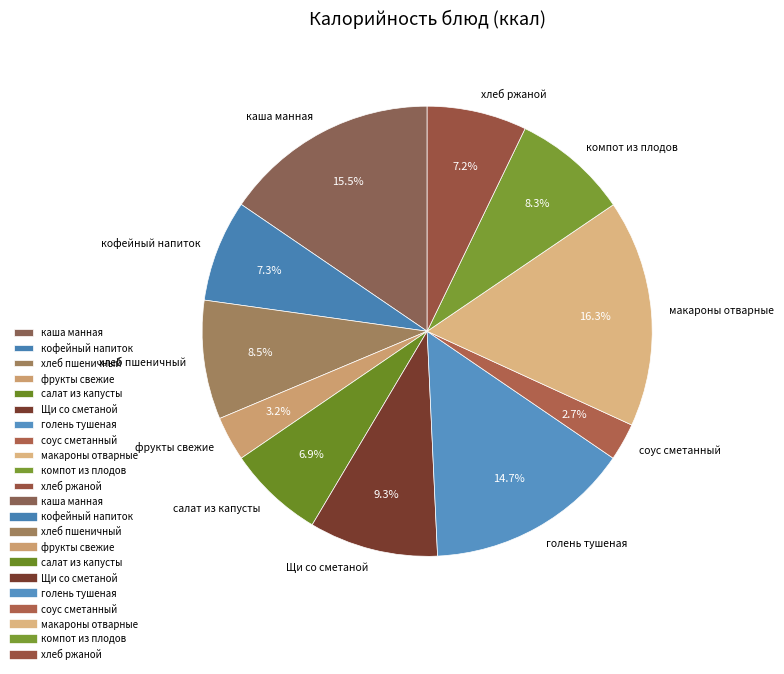

True or false: кофейный напиток accounts for 7% of the total.

True